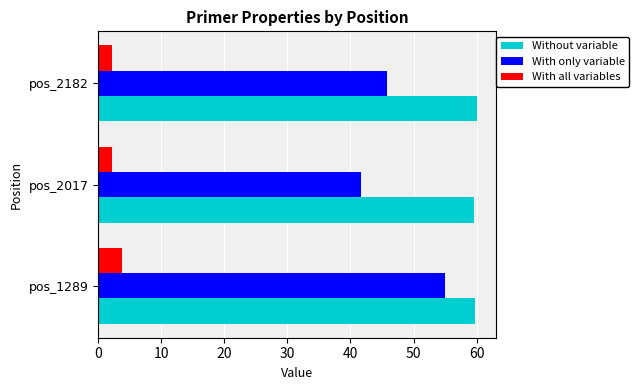

List the series in order of their peak value, lowest first.

With all variables, With only variable, Without variable